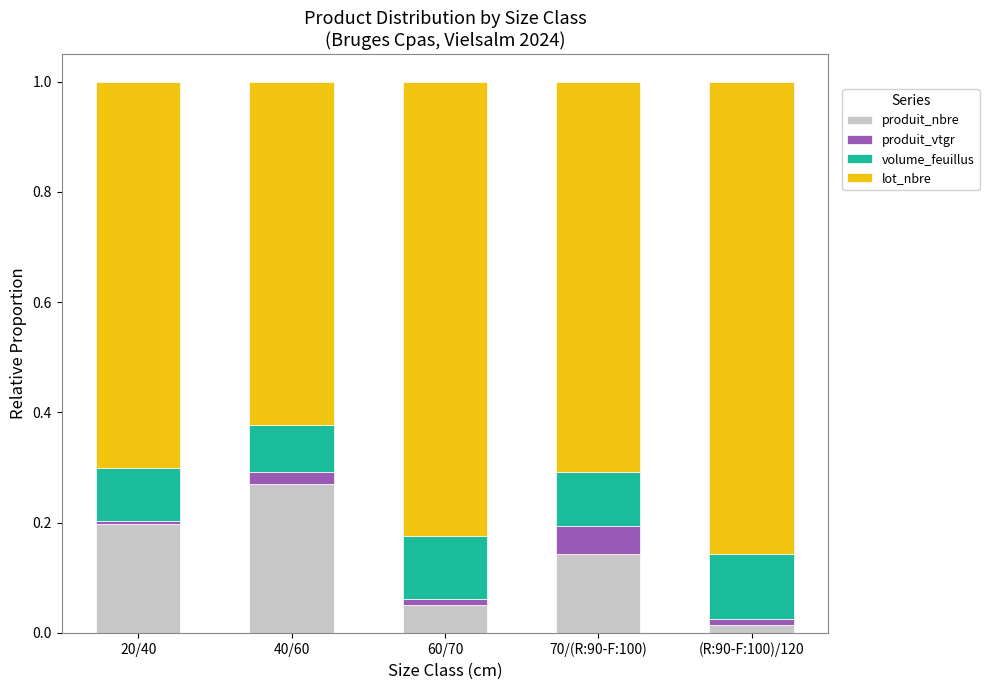

The produit_nbre series shows 0.1 at 40/60. True or false?

False